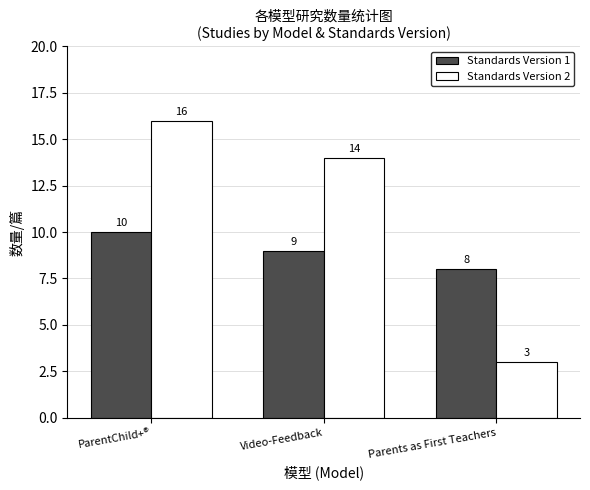

What are all the series names shown in the legend?

Standards Version 1, Standards Version 2